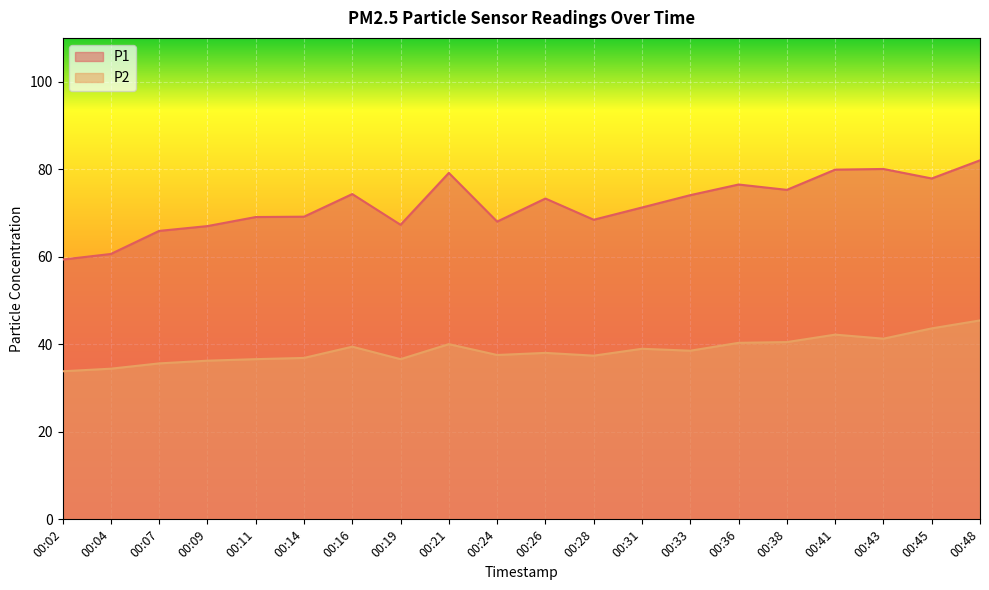

Reading left to right, transcribe all the data shown in this chart.

P1: 59.4	60.6	65.9	67.0	69.1	69.2	74.3	67.3	79.2	68.0	73.3	68.5	71.2	74.1	76.5	75.3	79.9	80.0	77.9	82.0
P2: 33.8	34.4	35.6	36.2	36.6	36.9	39.5	36.6	40.0	37.5	38.0	37.4	39.0	38.5	40.3	40.5	42.2	41.3	43.6	45.5